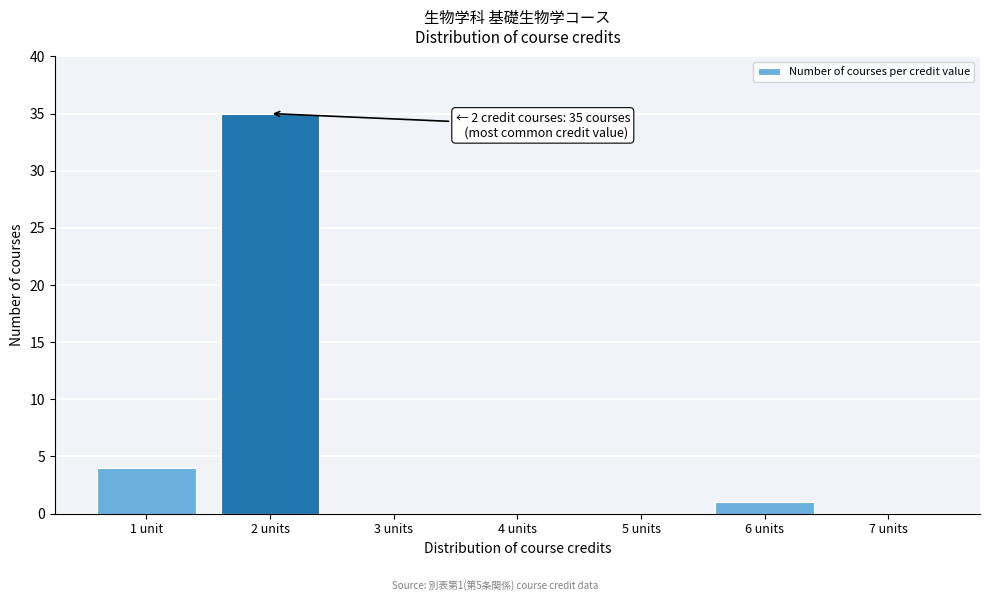

Reading right to left, transcribe all the data shown in this chart.

7 units=0	6 units=1	5 units=0	4 units=0	3 units=0	2 units=35	1 unit=4